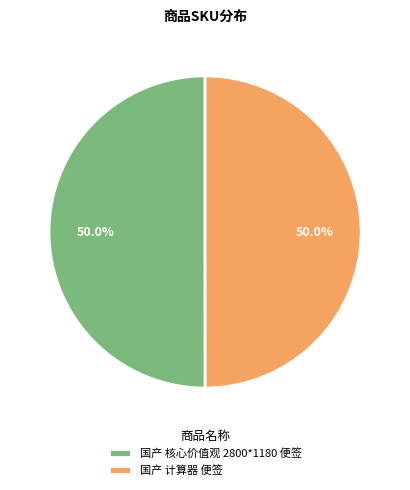

Do 国产 核心价值观 2800*1180 便签 and 国产 计算器 便签 together represent more than half of the pie?

Yes